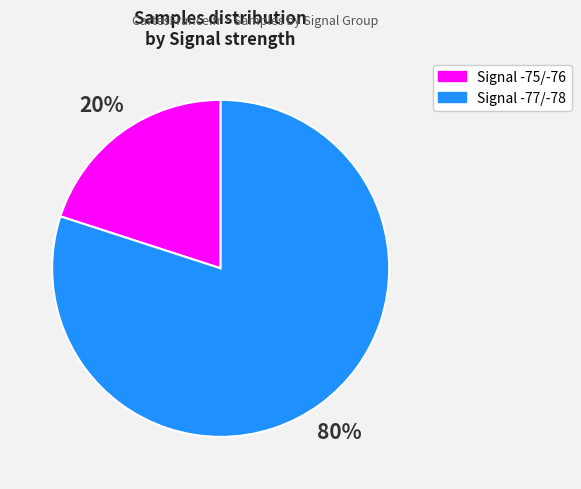

Is there any slice that represents more than half of the pie?

Yes